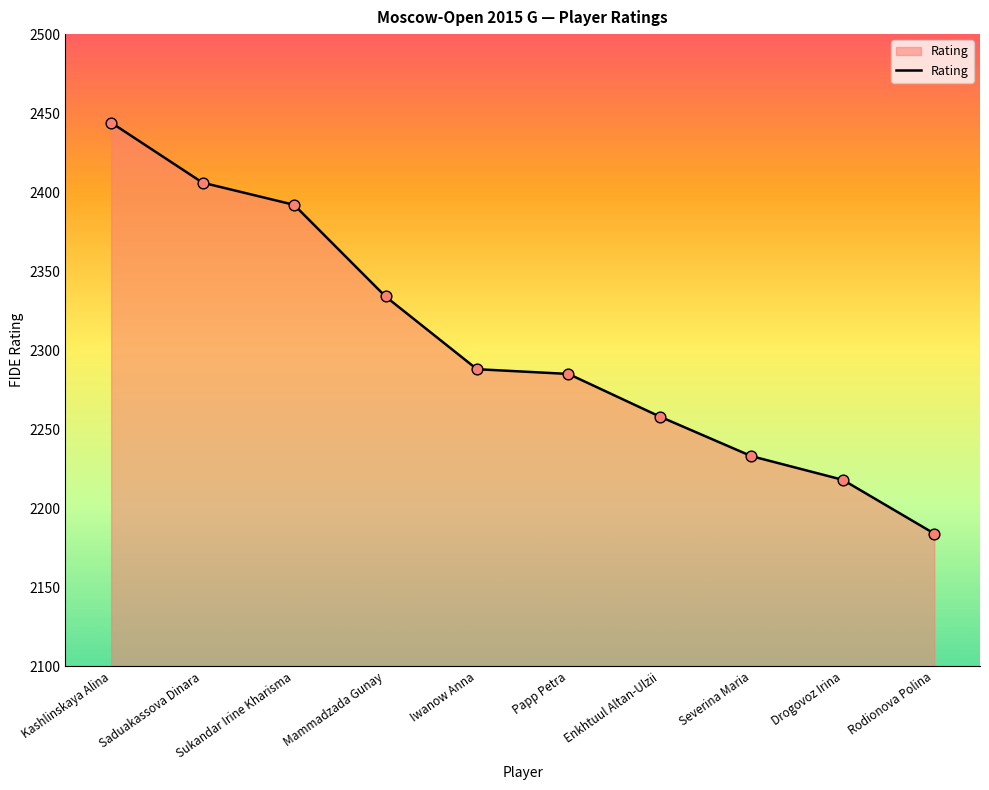

Which has a higher value, Saduakassova Dinara or Severina Maria?

Saduakassova Dinara